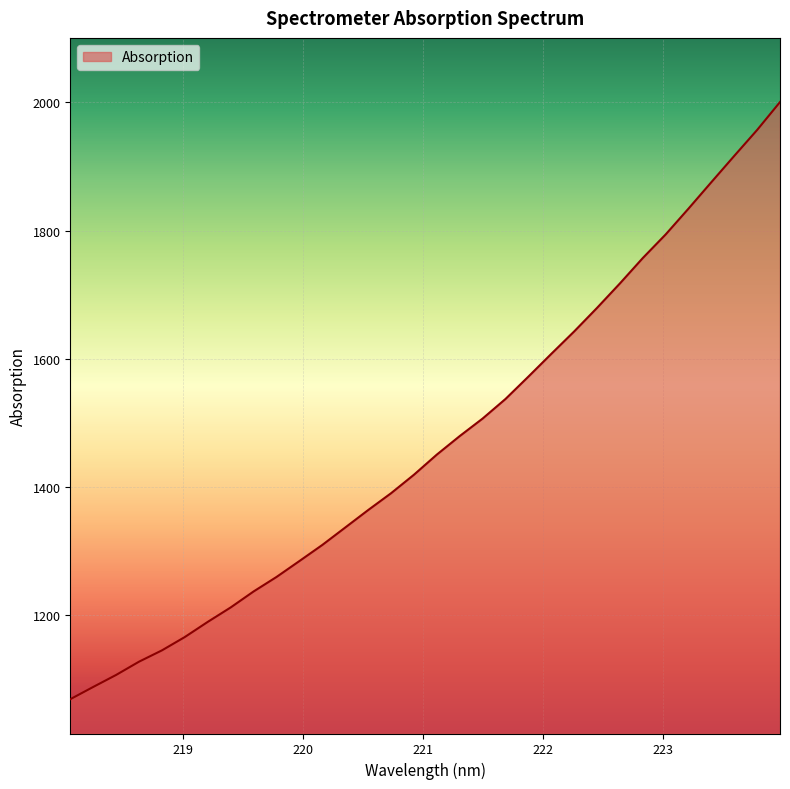

What is the smallest value displayed?

1069.5